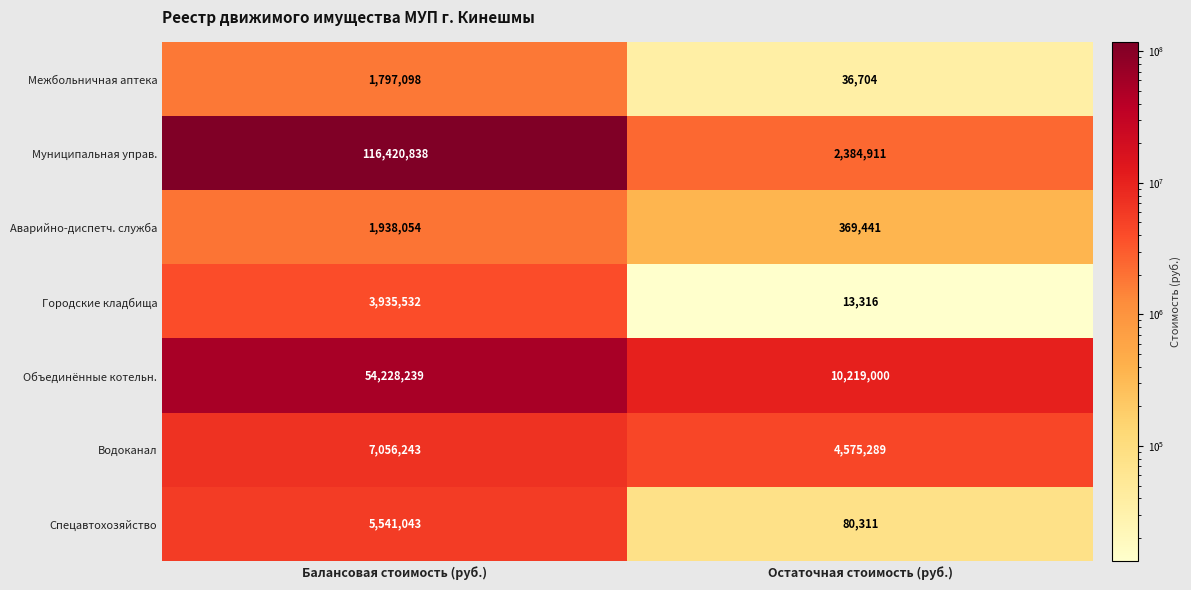

Which series changed the most between Балансовая стоимость (руб.) and Остаточная стоимость (руб.)?

Муниципальная управ.